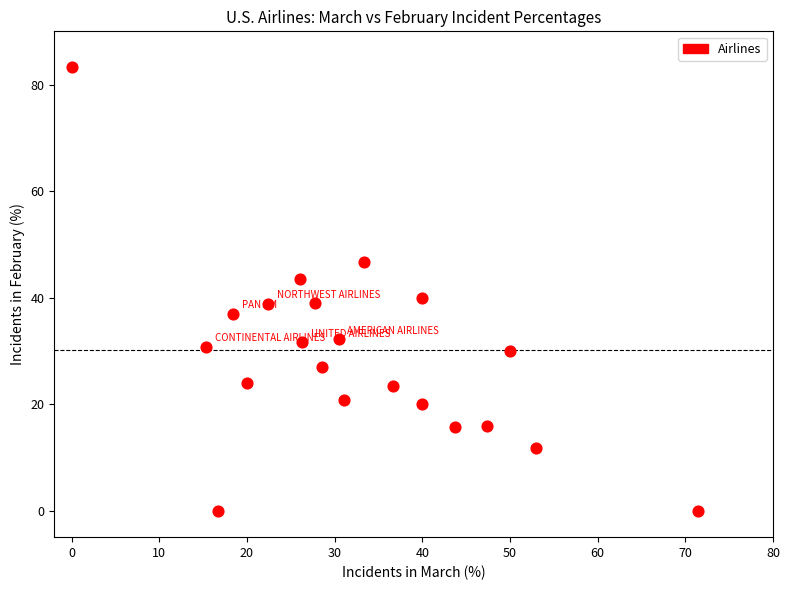

What is the range of Y values (max minus min)?

83.3